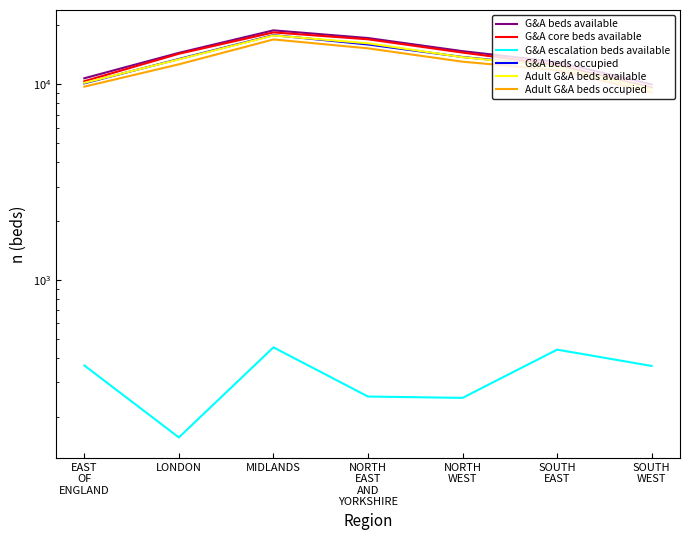

What is the lowest value of the Adult G&A beds available series?

9458